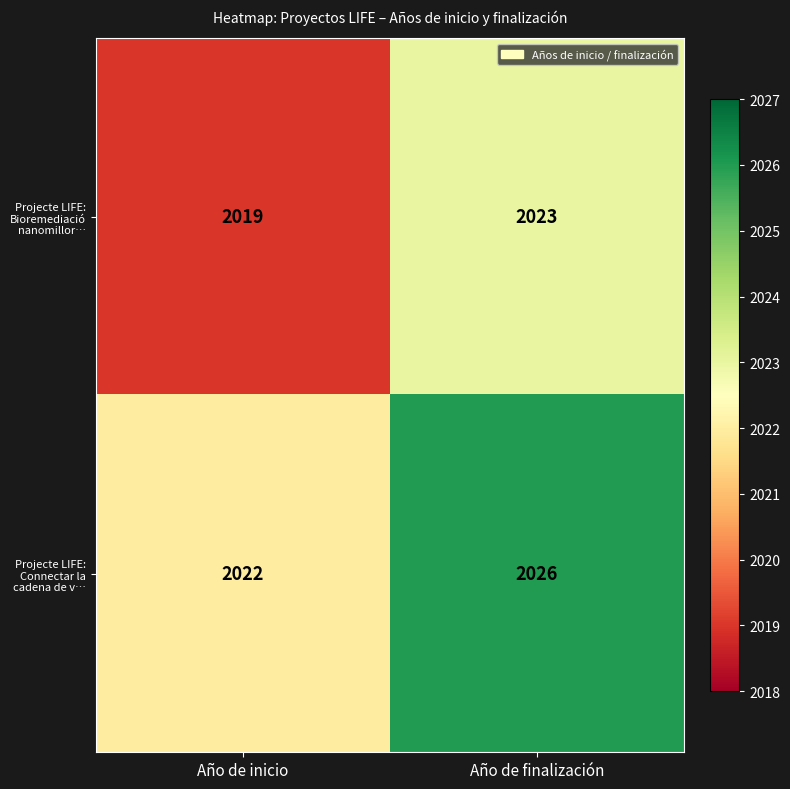

Reading left to right, what are all the values shown in this chart?

Projecte LIFE: Bioremediació nanomillor…: 2019	2023
Projecte LIFE: Connectar la cadena de v…: 2022	2026